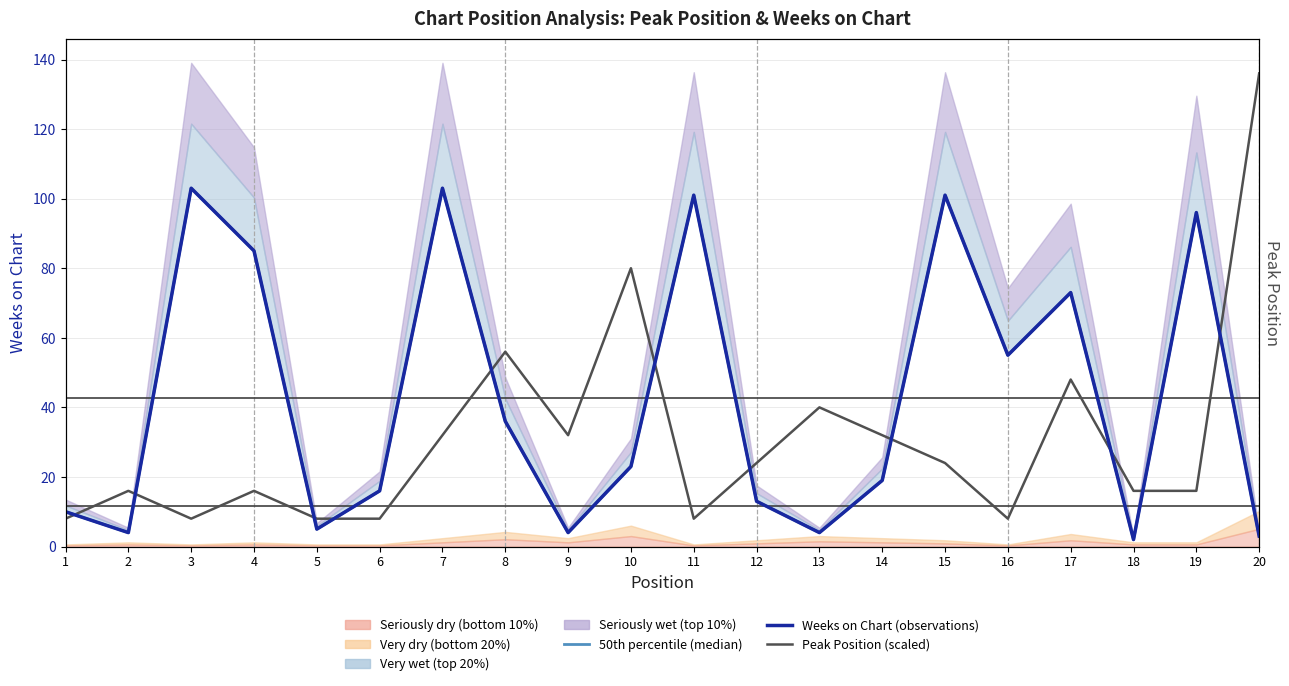

At how many categories does at least one series exceed 14?

18